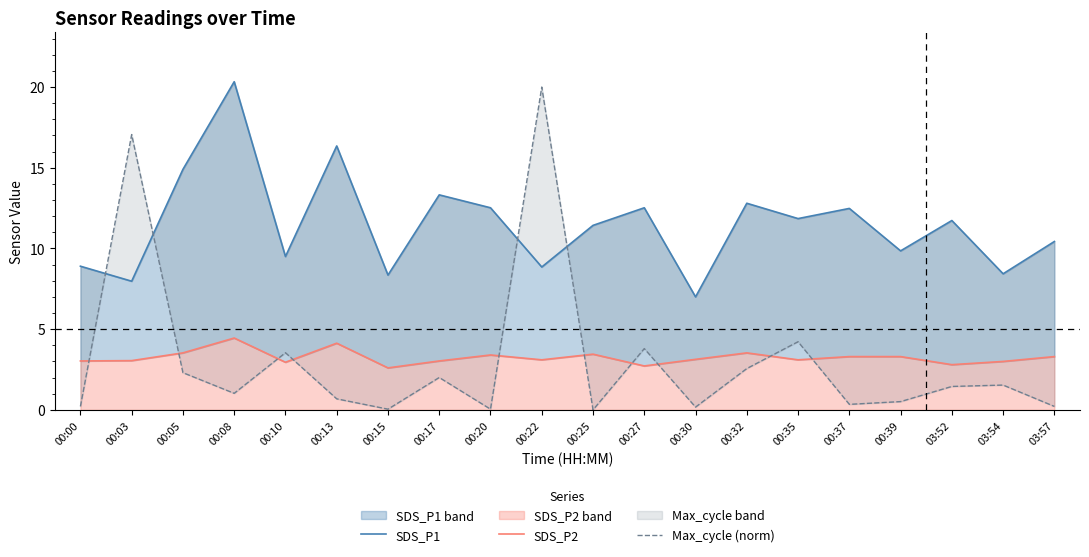

Which series has the largest range (max minus min)?

Max_cycle (norm)